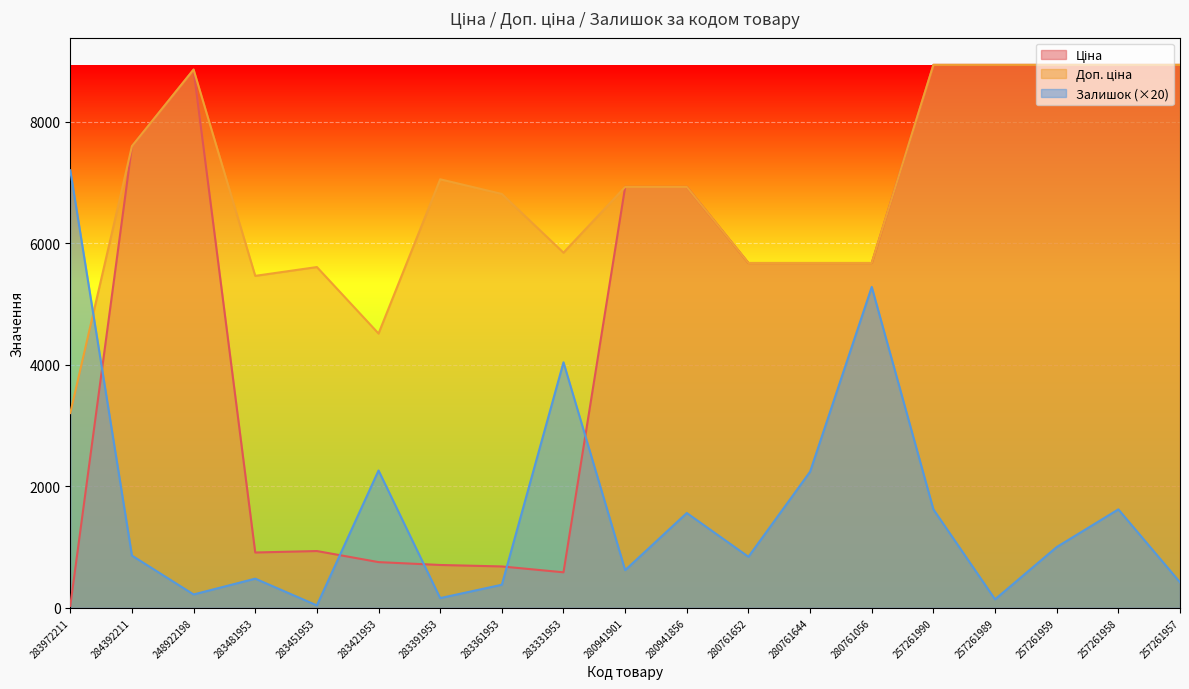

What is the highest value of the Залишок series?

7200.0